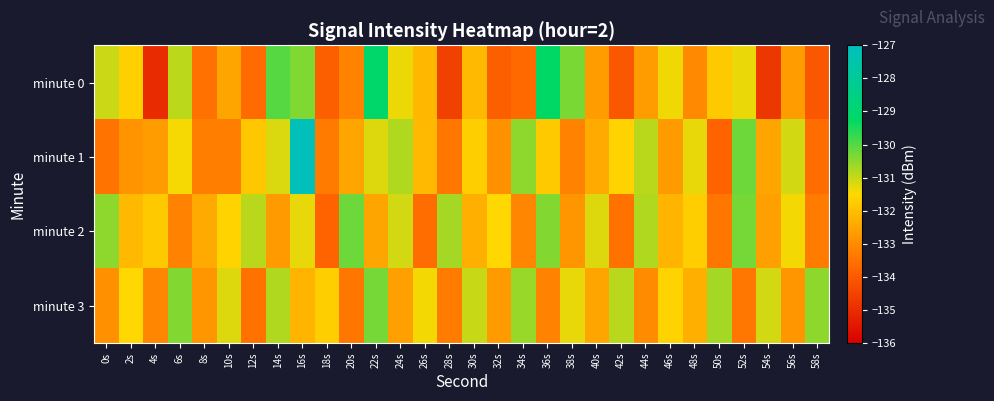

What is the minimum value shown in the chart?

-135.0